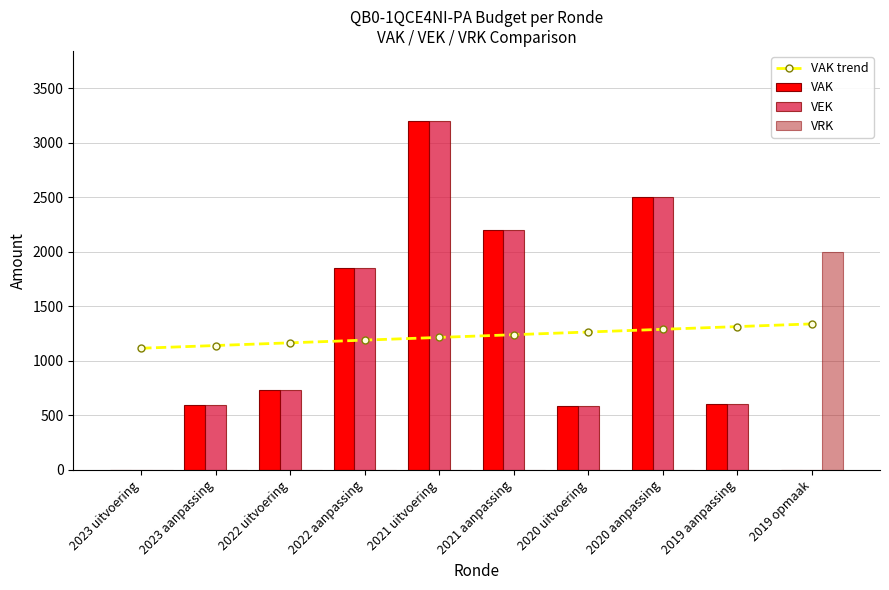

The VRK series shows 0.0 at 2020 aanpassing. True or false?

True